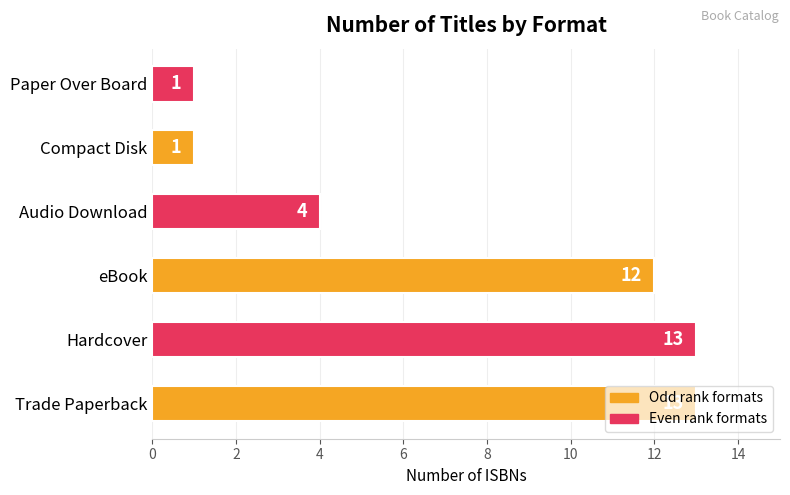

Are the bars grouped side by side (vs. stacked)?

No